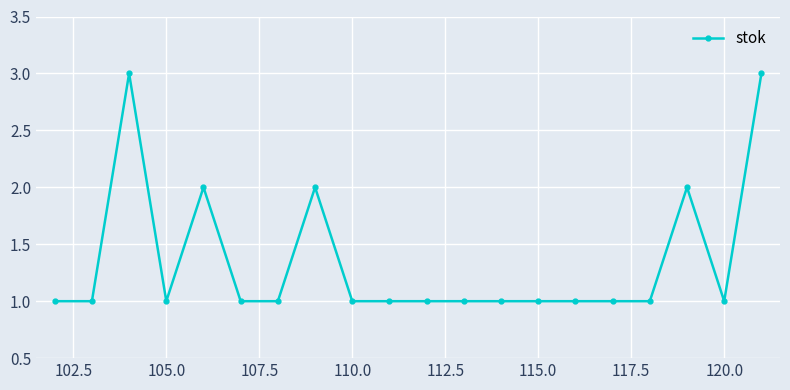

How many lines are shown in the chart?

1